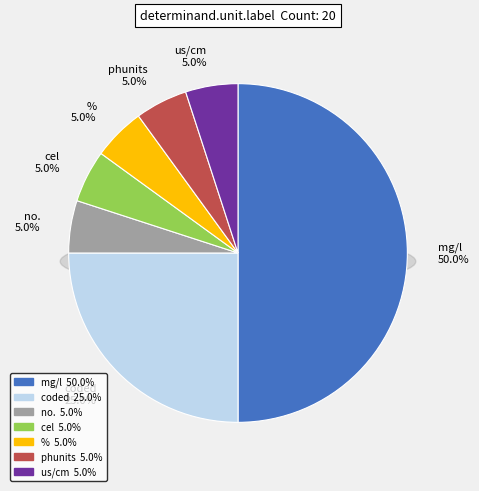

How many segments does this pie chart have?

7